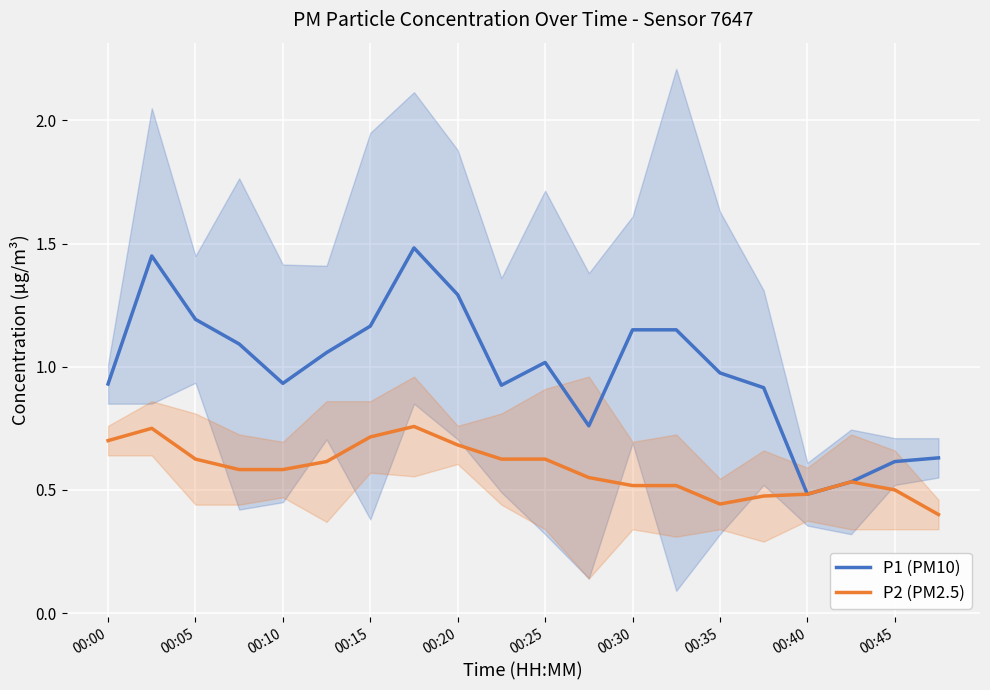

Rank the series by their maximum value, from highest to lowest.

P1 (PM10), P2 (PM2.5)